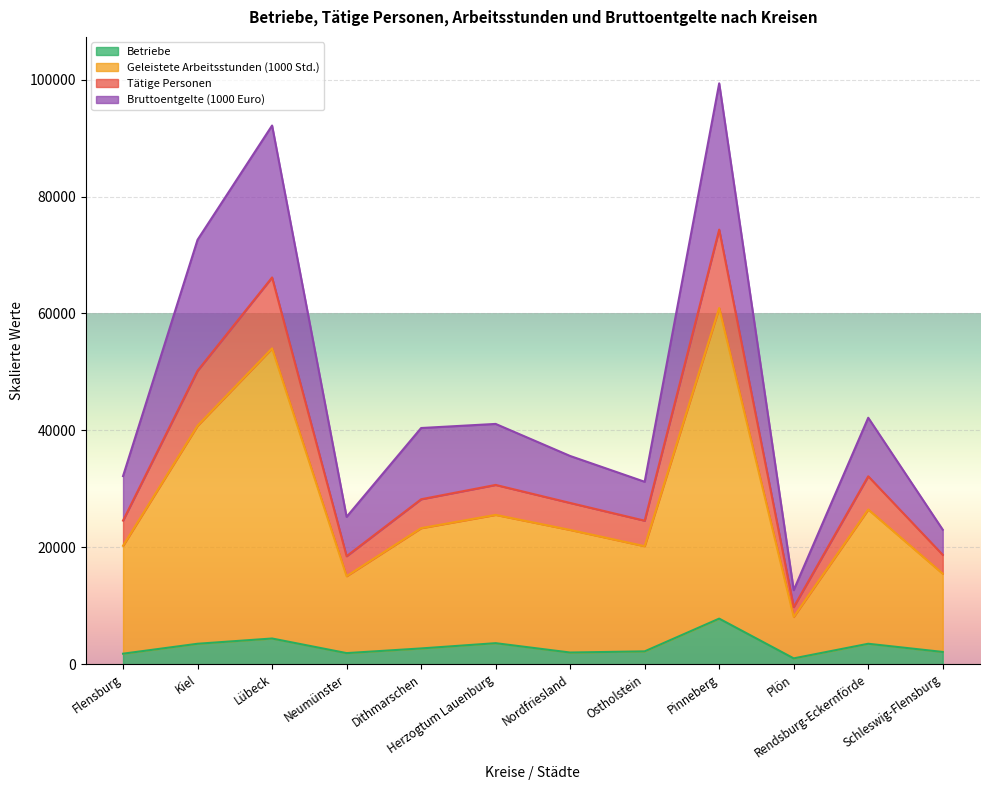

Read the Tätige Personen value at Rendsburg-Eckernförde.

32150.0